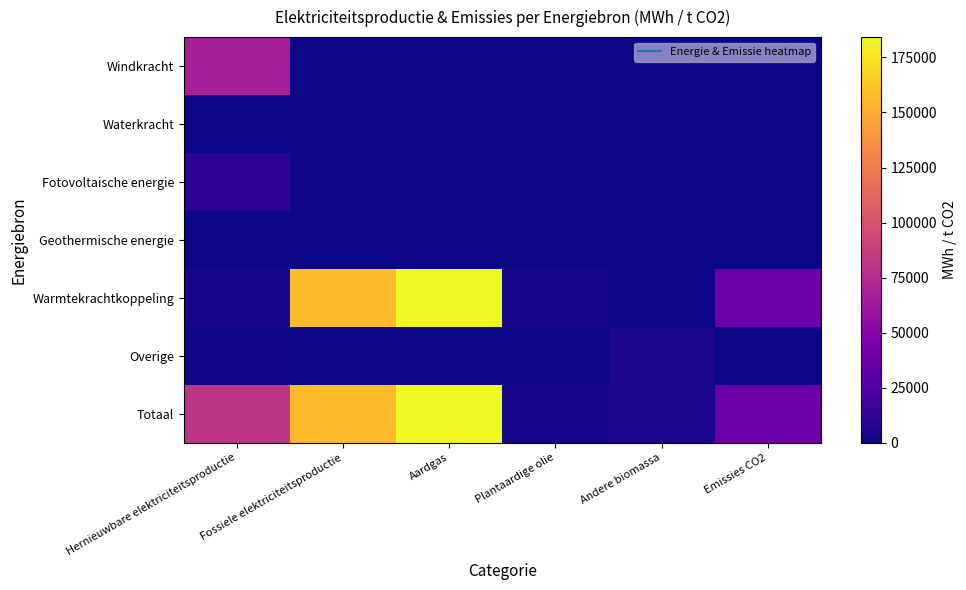

Rank the series by their maximum value, from lowest to highest.

Waterkracht, Geothermische energie, Overige, Fotovoltaische energie, Windkracht, Warmtekrachtkoppeling, Totaal